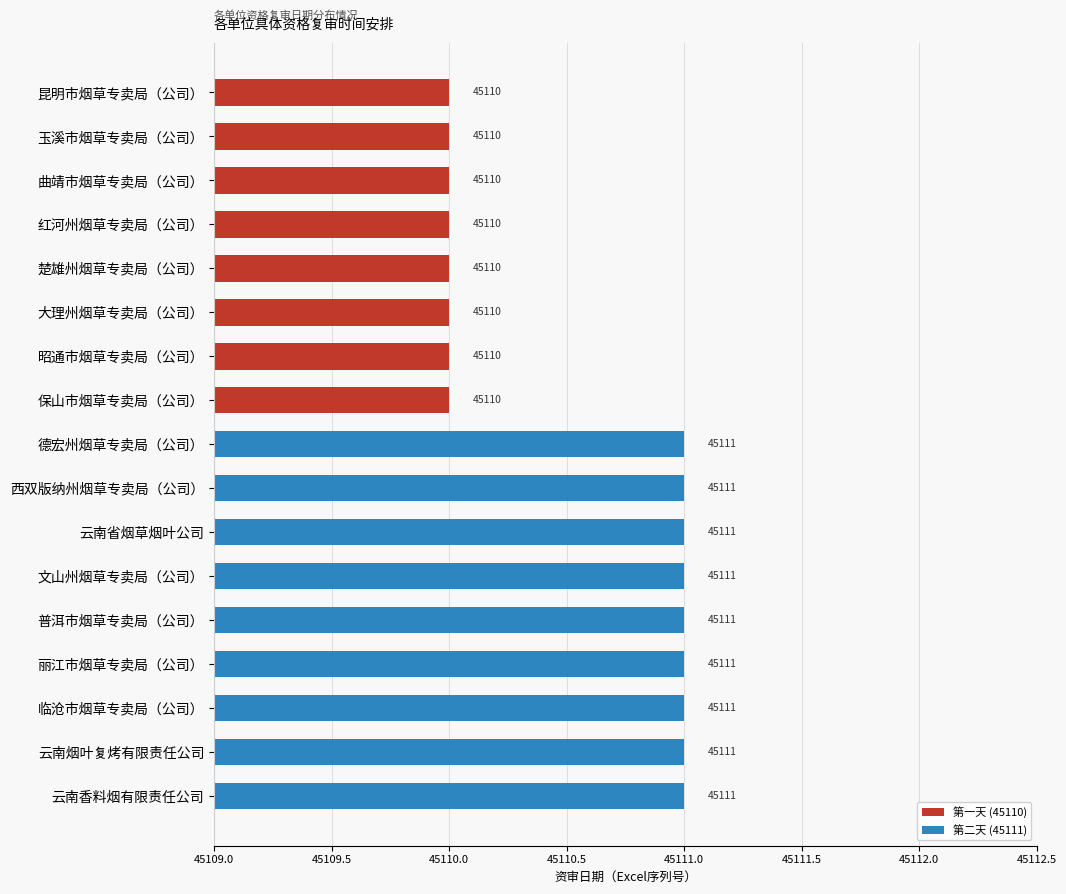

Is it true that Day 2 (45111) equals 0 at 临沧市烟草专卖局（公司）?

False